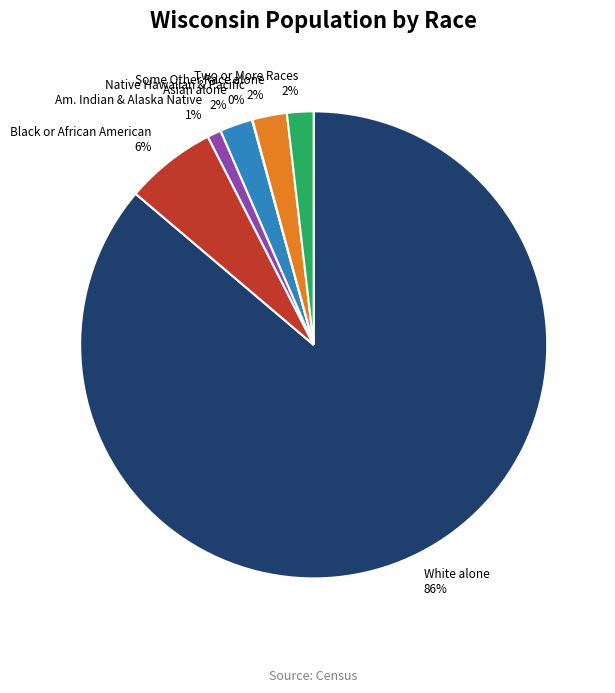

Combined, do Some Other Race alone and Am. Indian & Alaska Native account for over 50%?

No